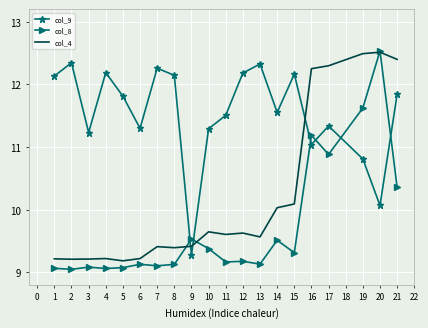

List the series in order of their overall mean, lowest first.

col_8, col_4, col_9